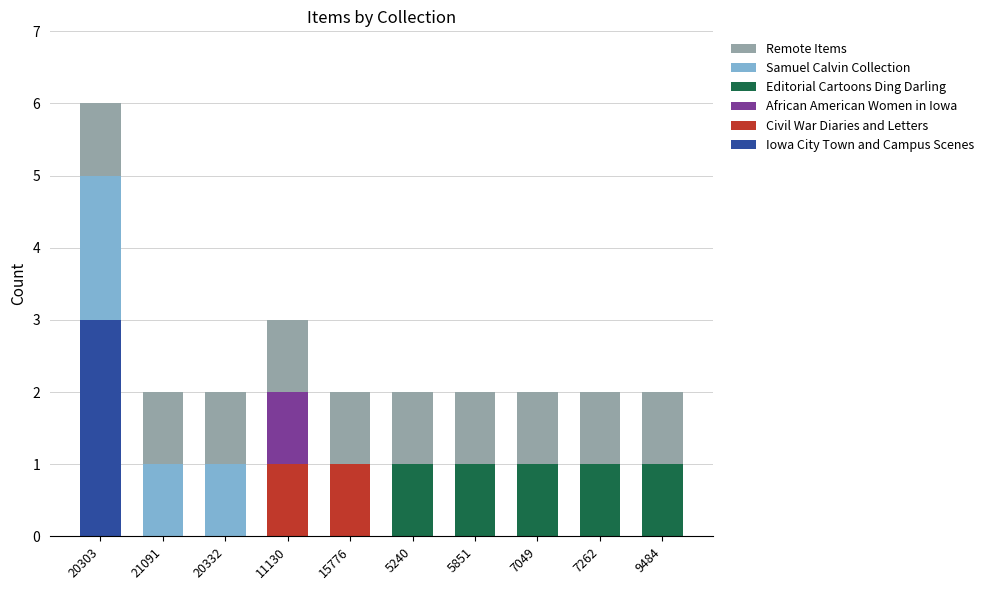

What is the total value across all series at 9484?

2